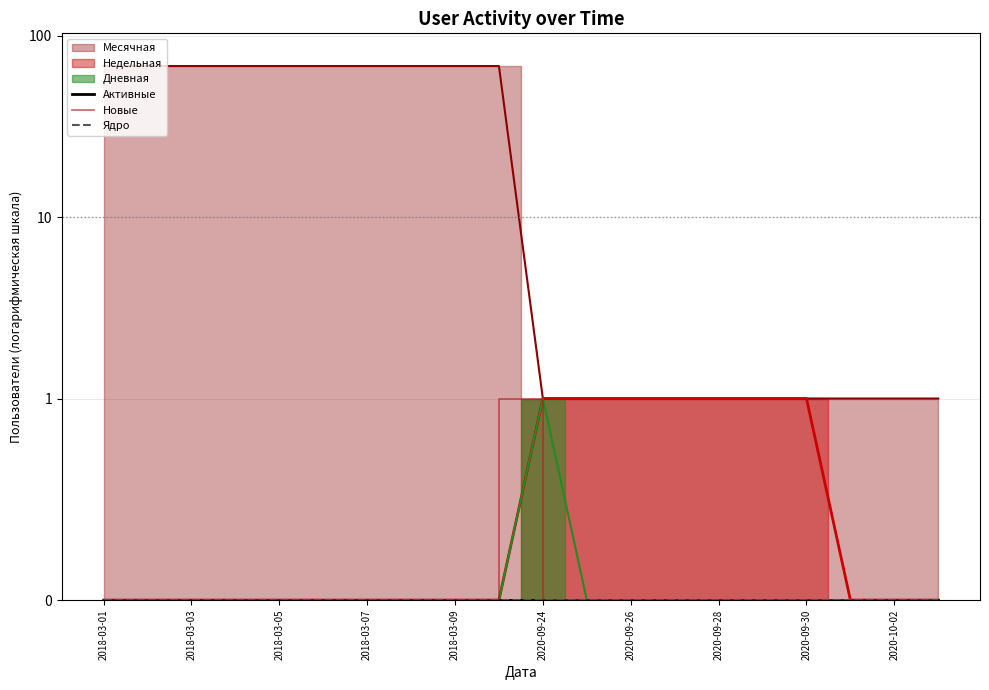

Which category has the lowest value in the Новые series?

2018-03-01